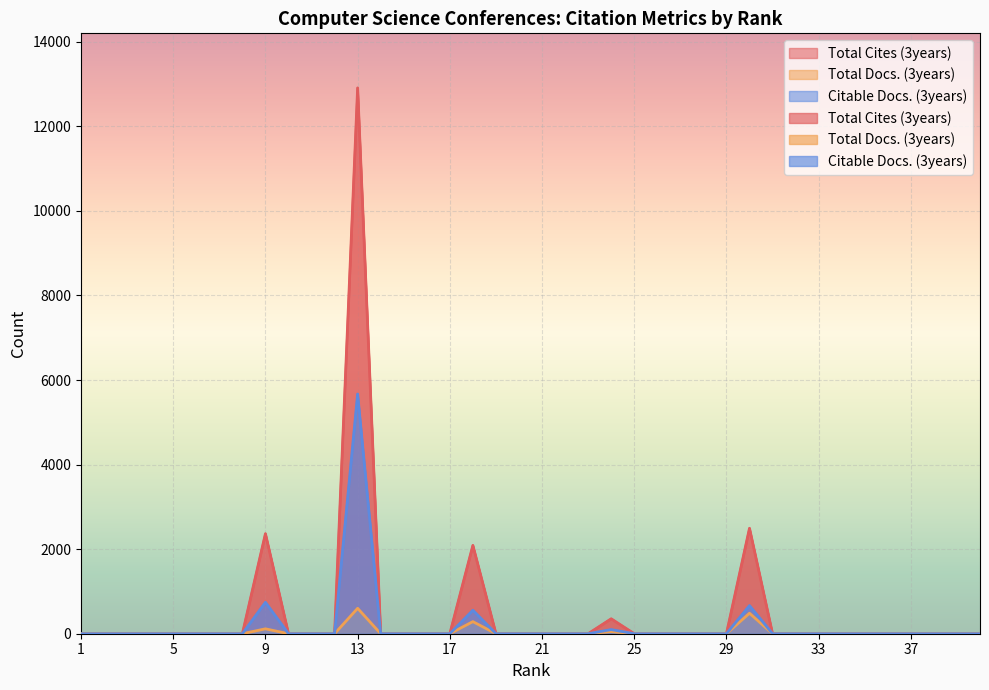

True or false: Citable Docs. (3years) has a value of 0 at 8.

True